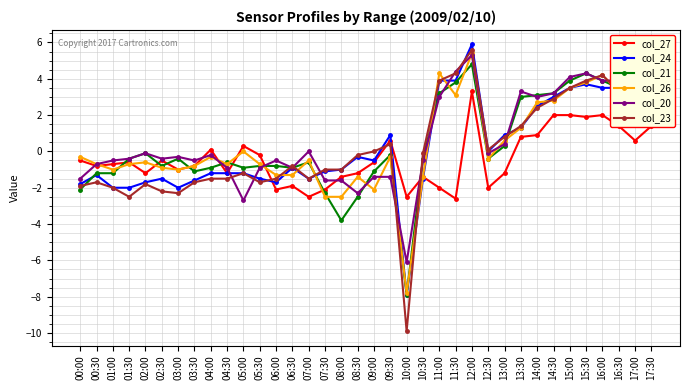

Which series changed the most between 13:00 and 13:30?

col_20